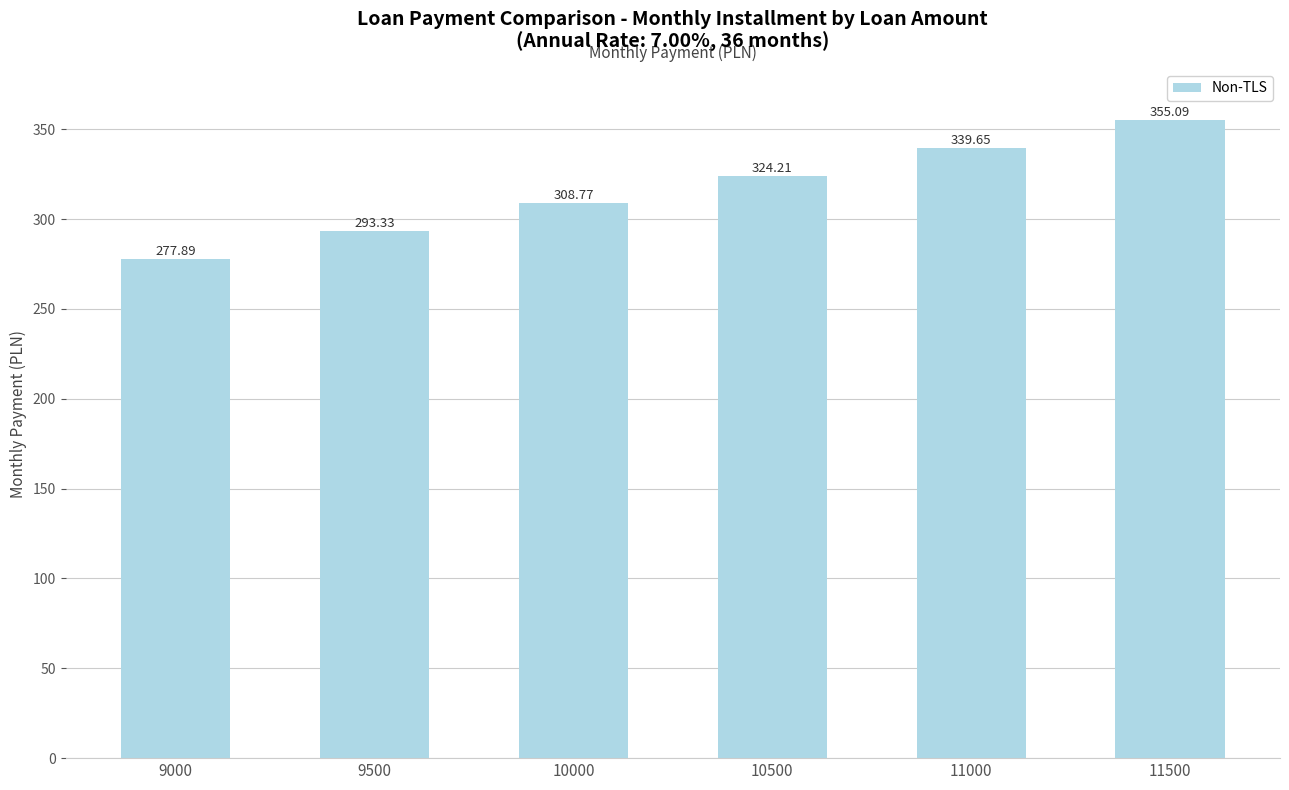

Does the chart contain any negative values?

No